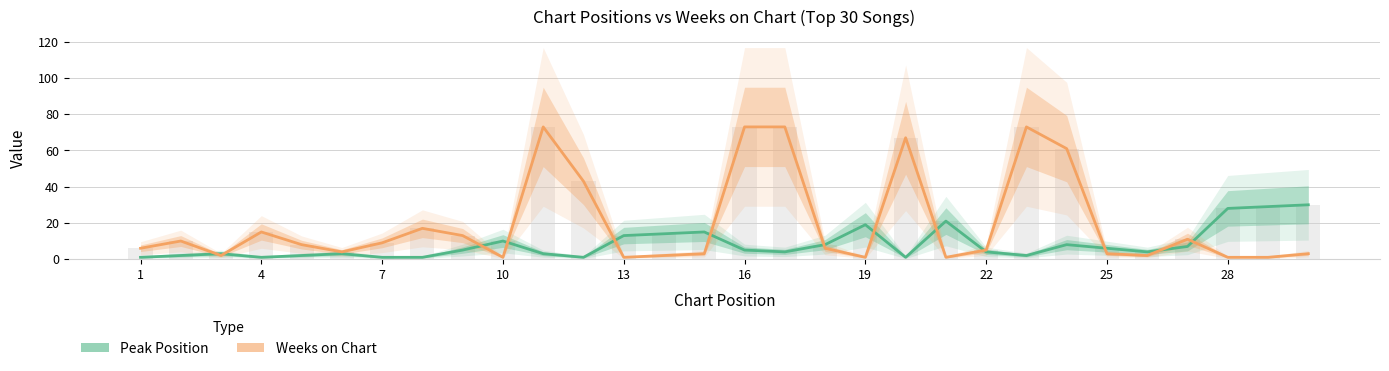

Are the bars grouped side by side (vs. stacked)?

Yes